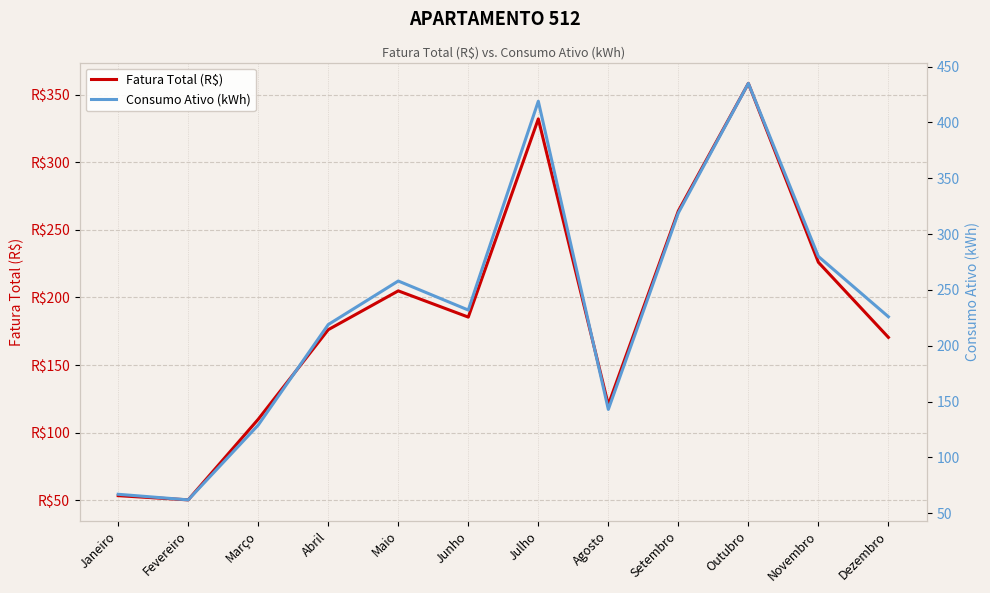

What is the difference between the maximum and second lowest values in the Fatura Total (R$) series?

305.3